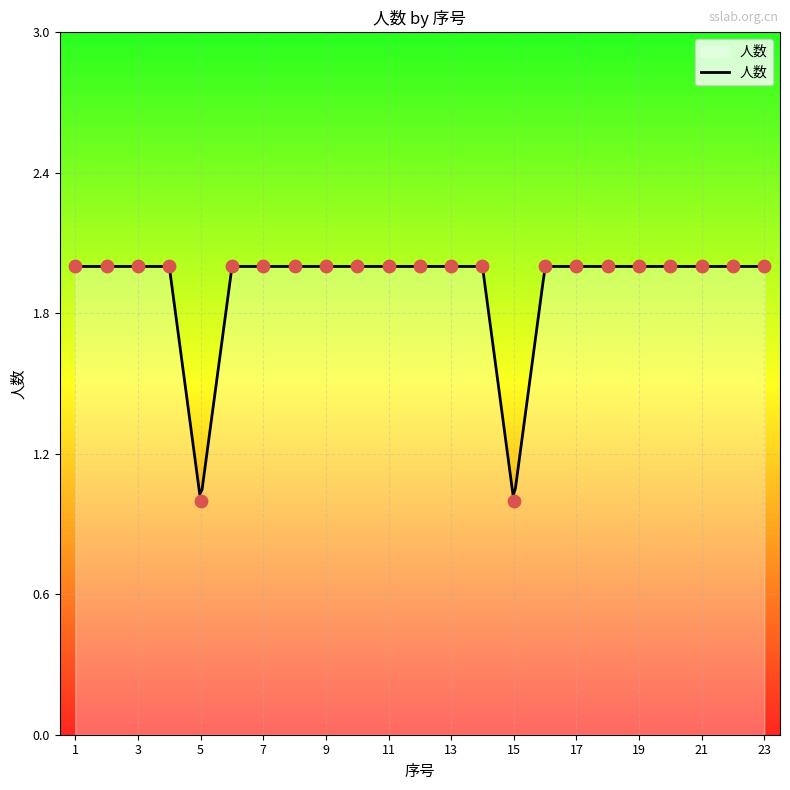

Which has a higher value, 12 or 15?

12